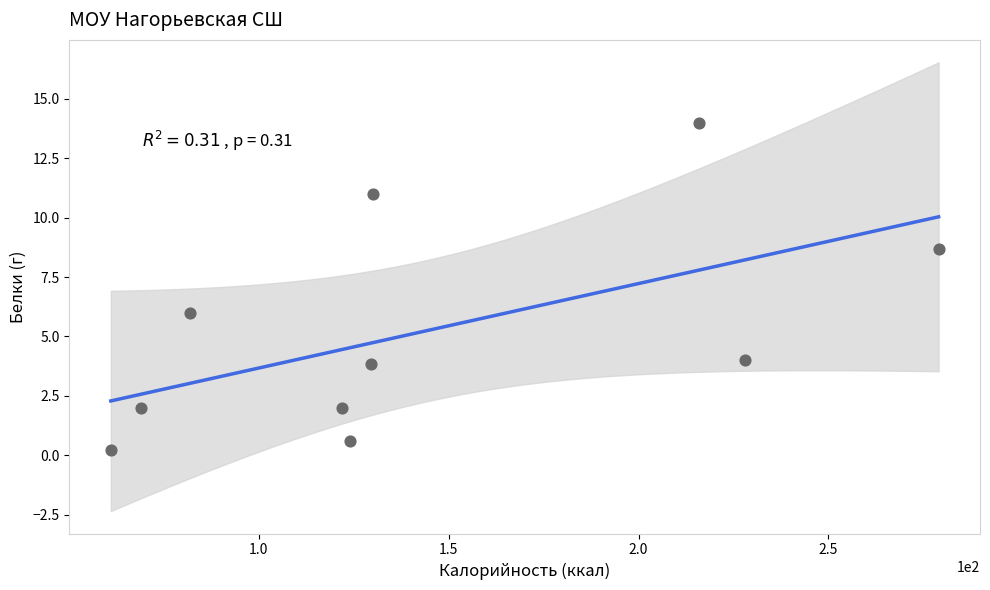

What Y value in the scatter plot is closest to 7?

6.0